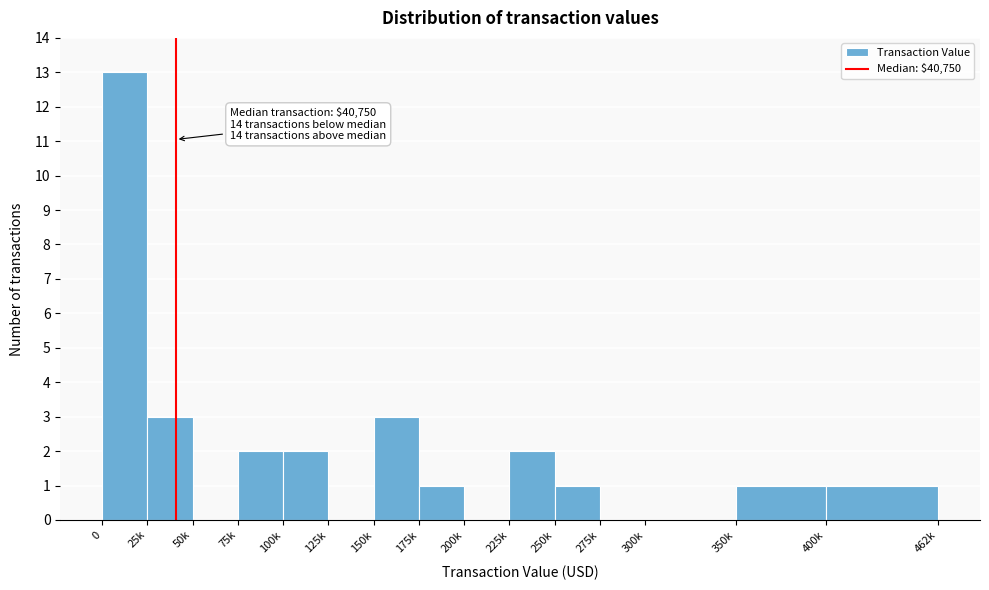

Reading right to left, list all the values displayed in this chart.

400k=1	350k=1	300k=0	275k=0	250k=1	225k=2	200k=0	175k=1	150k=3	125k=0	100k=2	75k=2	50k=0	25k=3	0=13